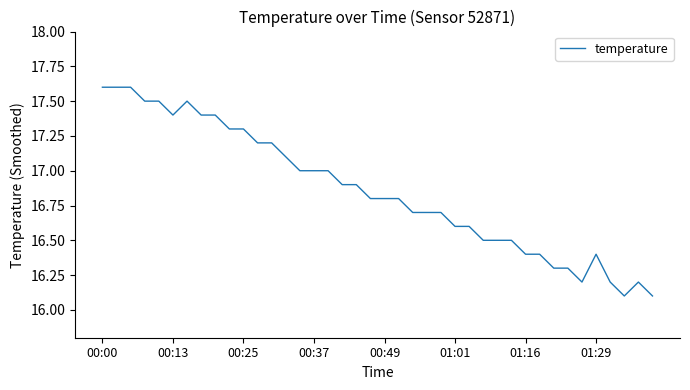

What is the maximum value shown in the chart?

17.6